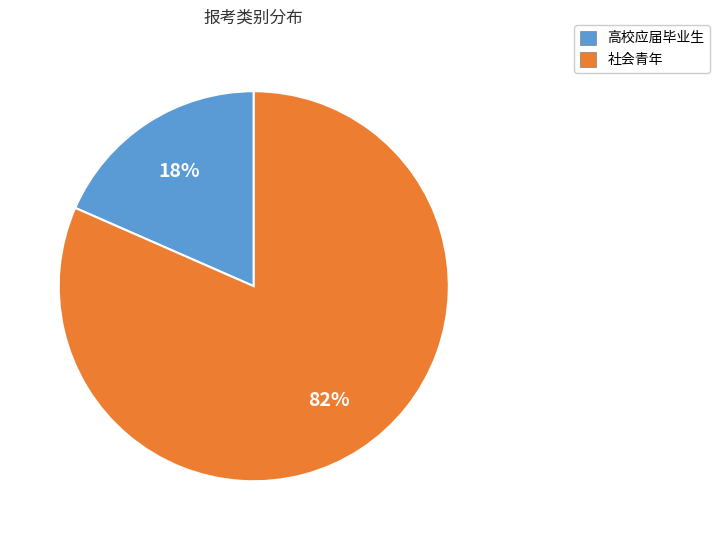

What percentage is the 高校应届毕业生 slice, to the nearest percent?

18%